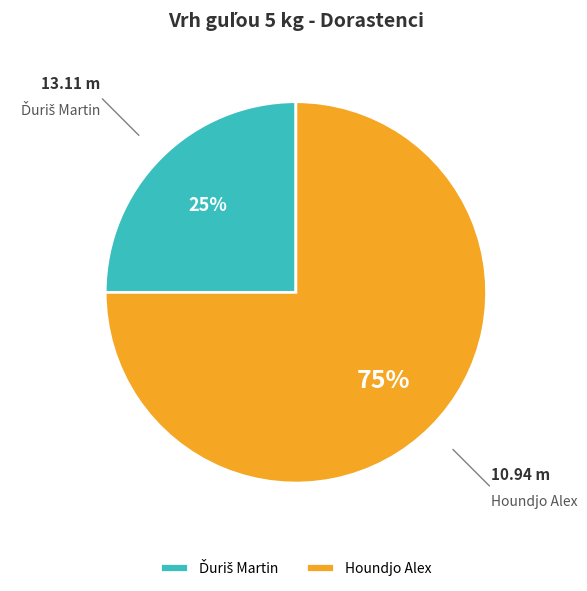

Which slice is the largest?

Houndjo Alex